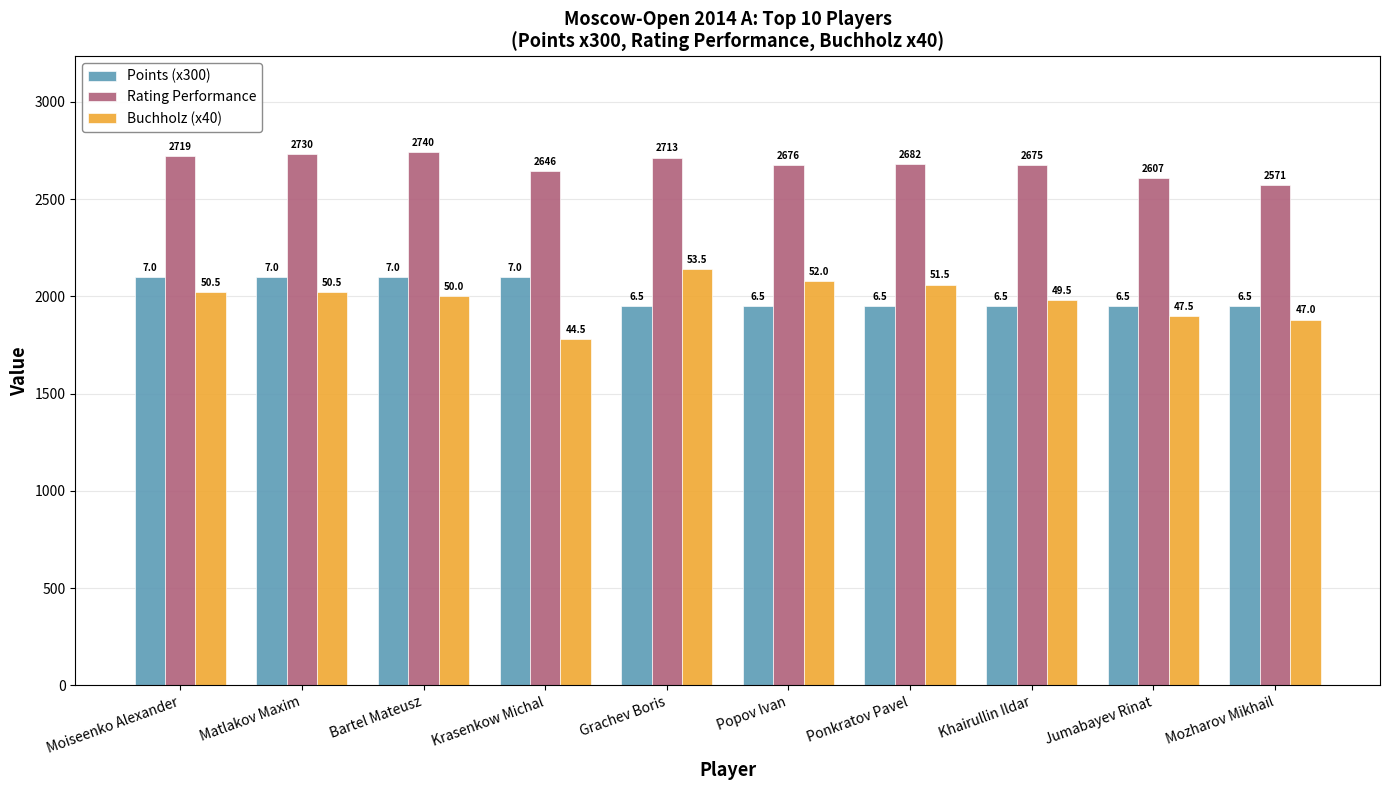

How many bars are there in total?

30